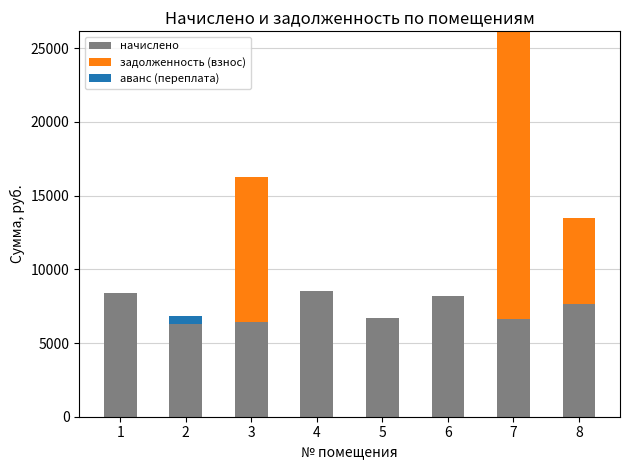

What is the highest value of the начислено series?

8524.8